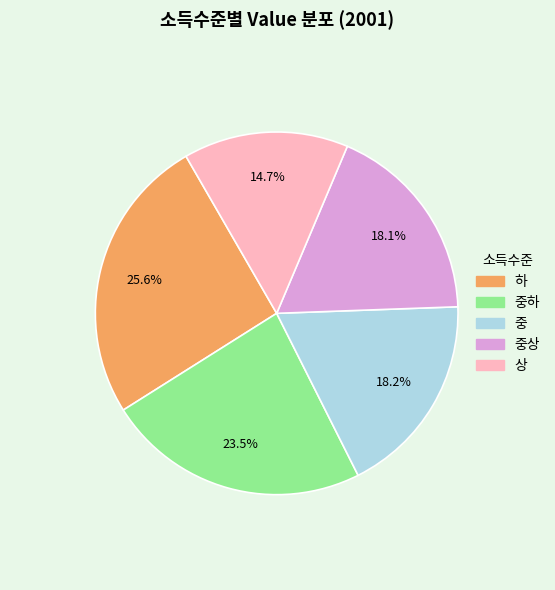

To the nearest percent, what portion does 중상 represent?

18%